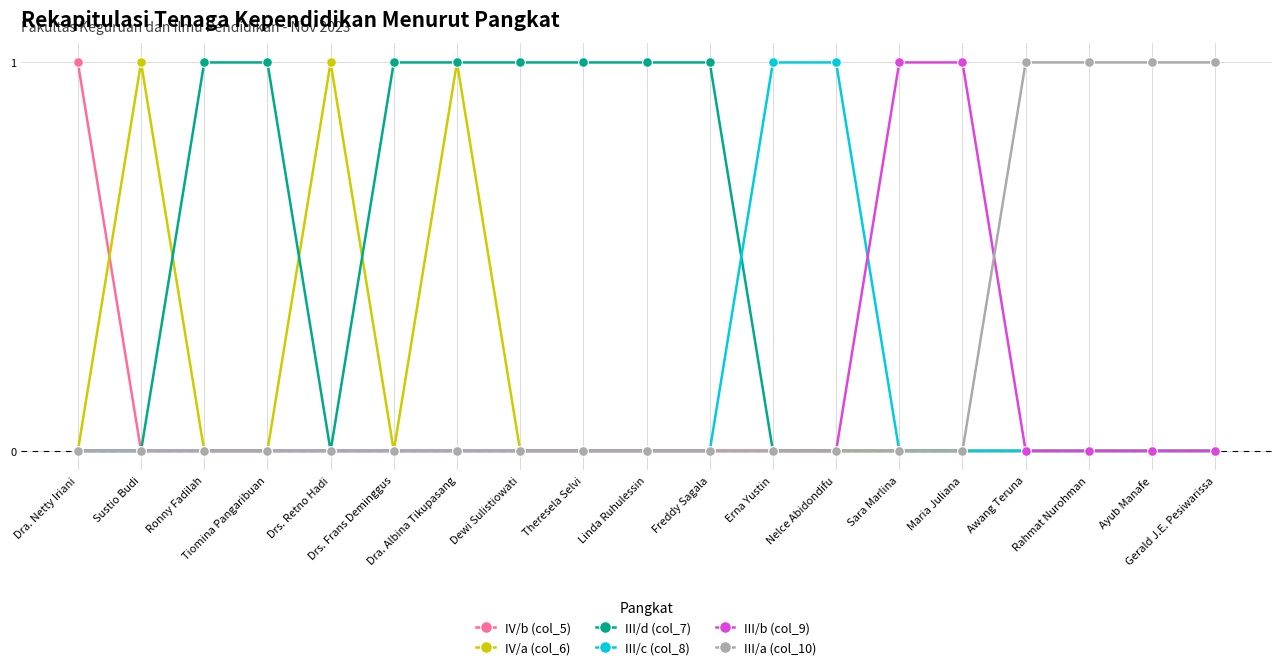

Which series has the largest total across all categories?

III/d (col_7)